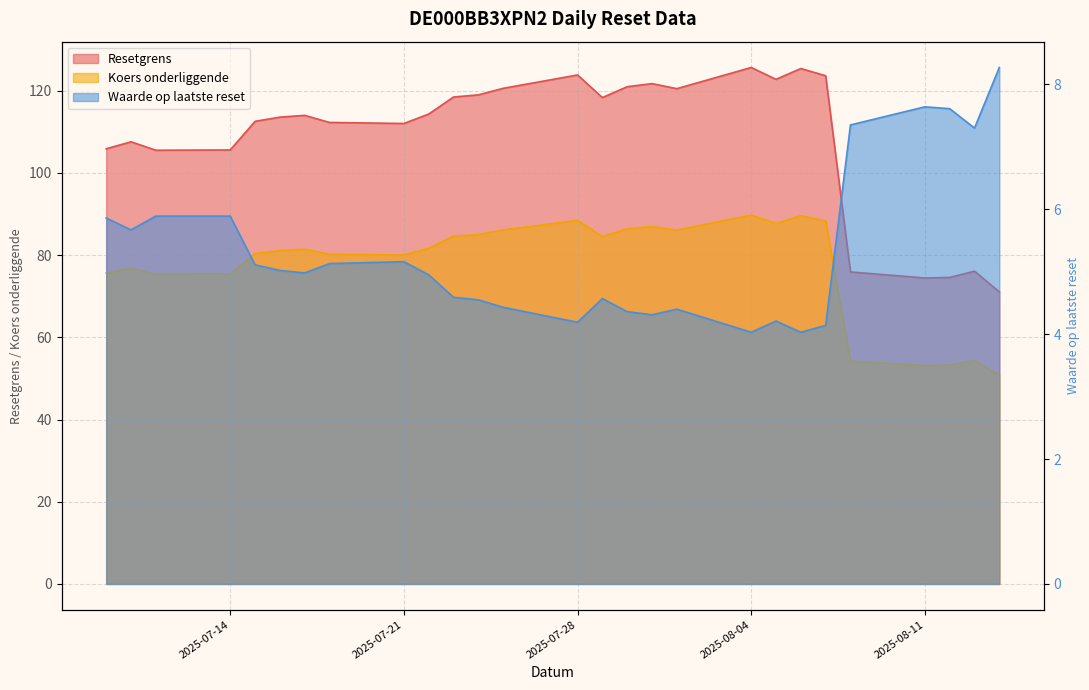

Reading right to left, extract all data points from this chart.

Resetgrens: 71.1	76.1	74.6	74.4	75.9	123.7	125.4	122.8	125.7	120.5	121.7	121.0	118.3	123.8	120.6	119.0	118.5	114.3	112.0	112.3	114.0	113.6	112.6	105.6	105.5	107.6	105.9
Koers onderliggende: 50.8	54.4	53.3	53.2	54.2	88.3	89.6	87.7	89.8	86.1	87.0	86.4	84.5	88.5	86.1	85.0	84.6	81.7	80.0	80.2	81.4	81.1	80.4	75.4	75.4	76.8	75.6
Waarde op laatste reset: 8.3	7.3	7.6	7.6	7.3	4.1	4.0	4.2	4.0	4.4	4.3	4.4	4.6	4.2	4.4	4.5	4.6	5.0	5.2	5.1	5.0	5.0	5.1	5.9	5.9	5.7	5.9